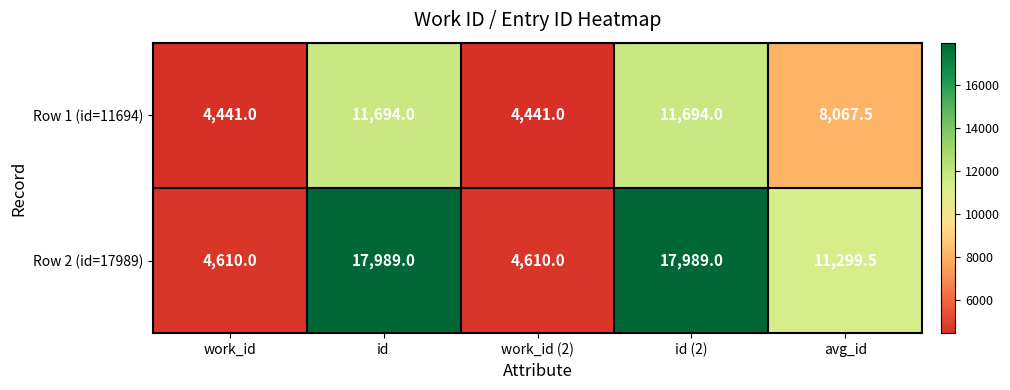

What is the difference between the second highest and minimum values in the Row 2 (id=17989) series?

13379.0